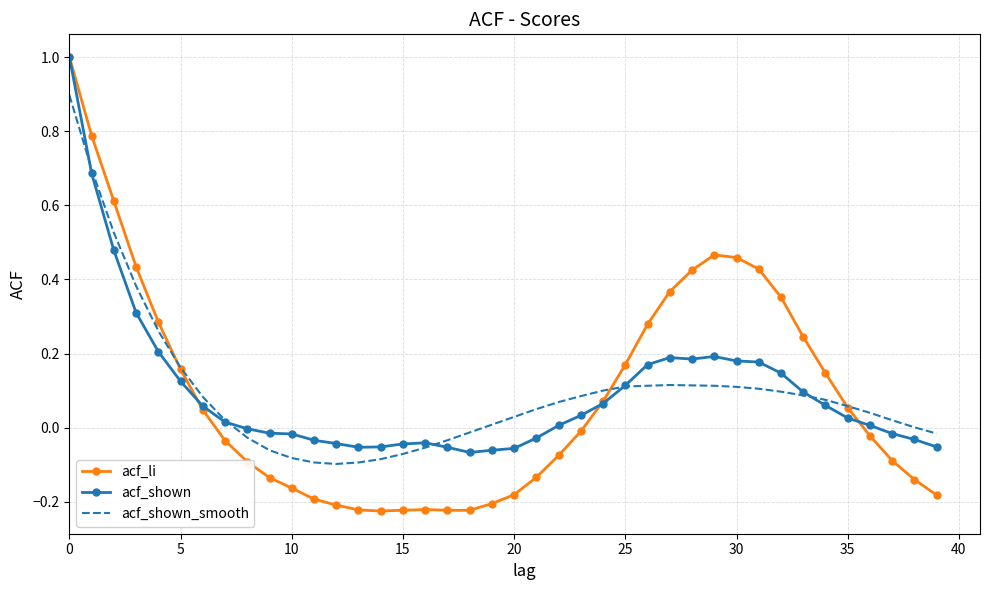

Which series has the widest spread of values?

acf_li